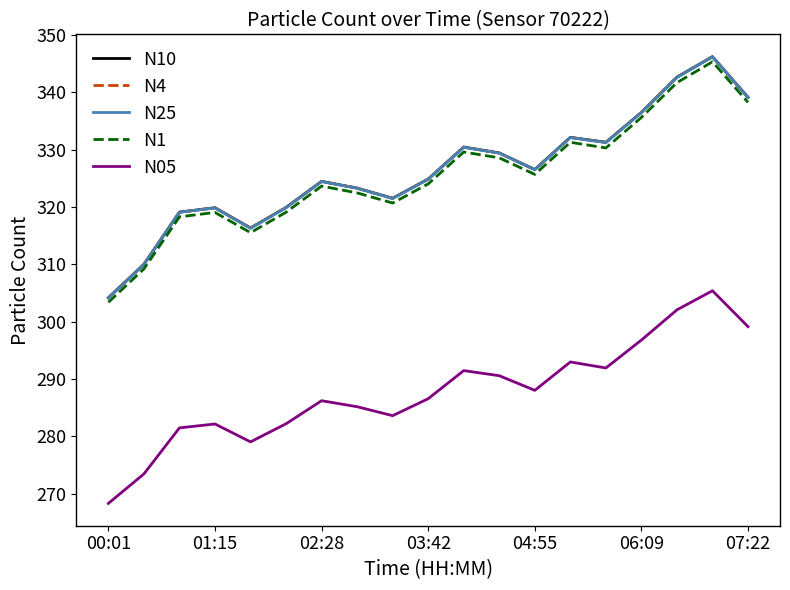

True or false: N05 and N1 intersect in this chart.

False